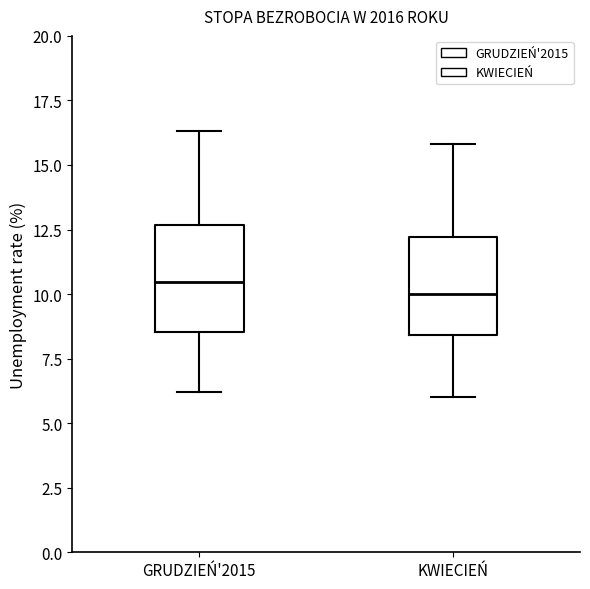

Reading left to right, transcribe this box plot: for each box, give where its median line is, the range the box spans, and where its two whiskers end, as read against the y-axis. The values are not printed on the chart, so give them approximately, as read against the axis.

GRUDZIEŃ'2015: median 10.5, box 8.5 to 12.5, whiskers 6.0 to 16.5
KWIECIEŃ: median 10.0, box 8.5 to 12.0, whiskers 6.0 to 16.0